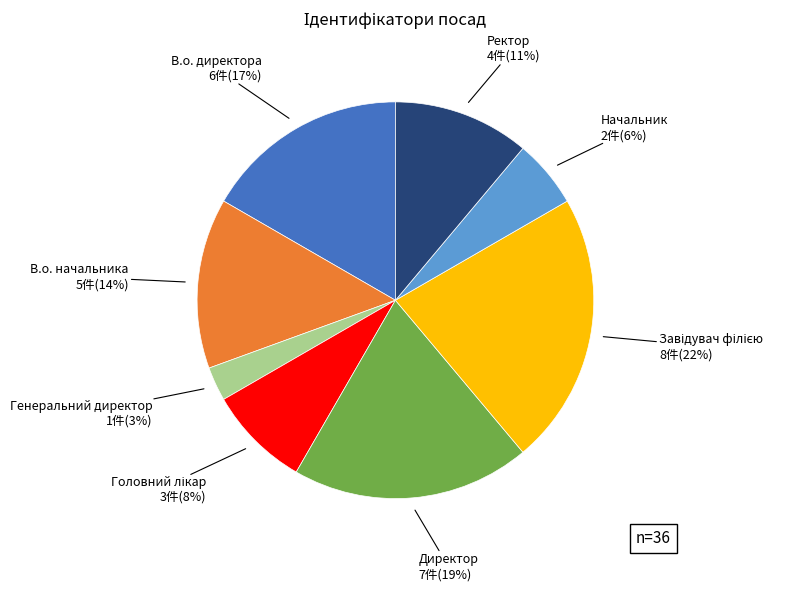

Is there any slice that represents more than half of the pie?

No